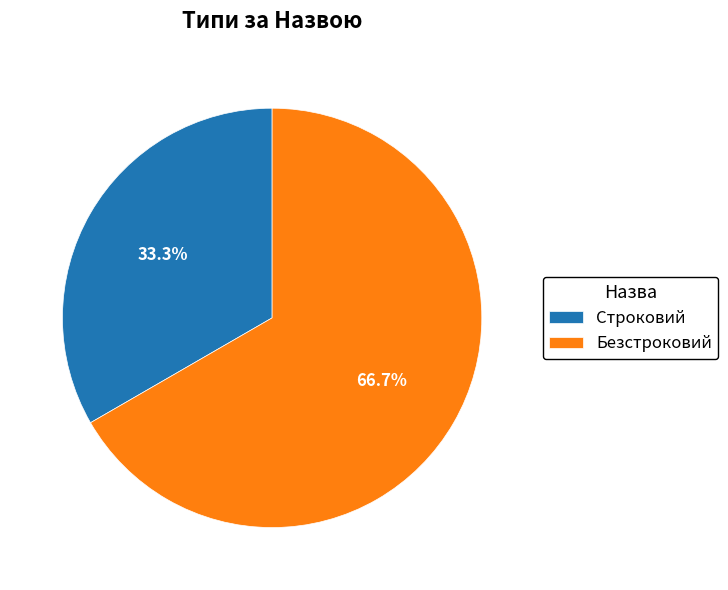

How many slices are in this pie chart?

2